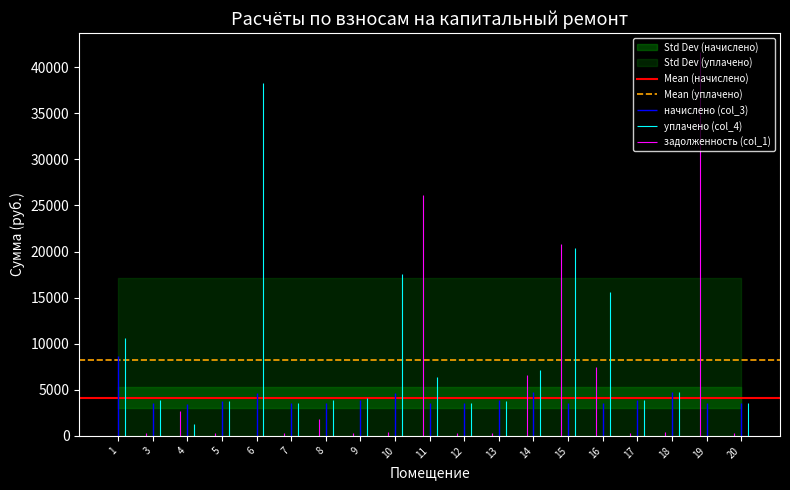

What is the sum of the Mean (начислено) values at 3 and 1?

8317.4